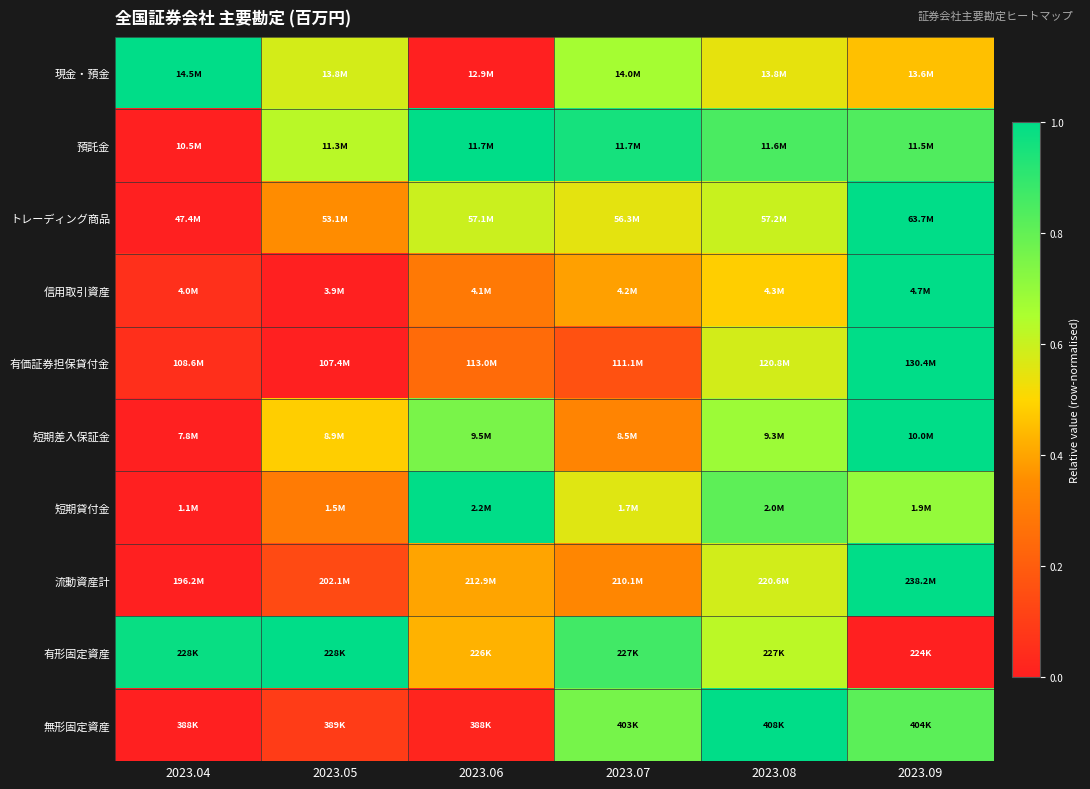

Rank the series at 2023.07 from lowest to highest value.

有価証券担保貸付金, 短期差入保証金, 流動資産計, 信用取引資産, トレーディング商品, 短期貸付金, 現金・預金, 無形固定資産, 有形固定資産, 預託金